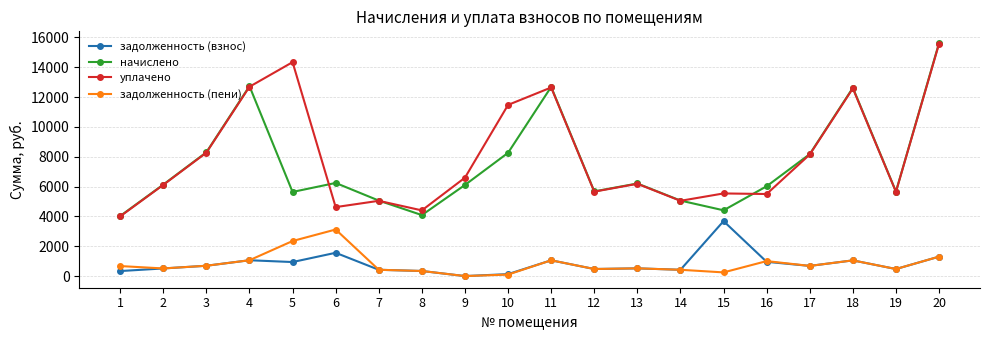

At which category does уплачено reach its first local peak?

5